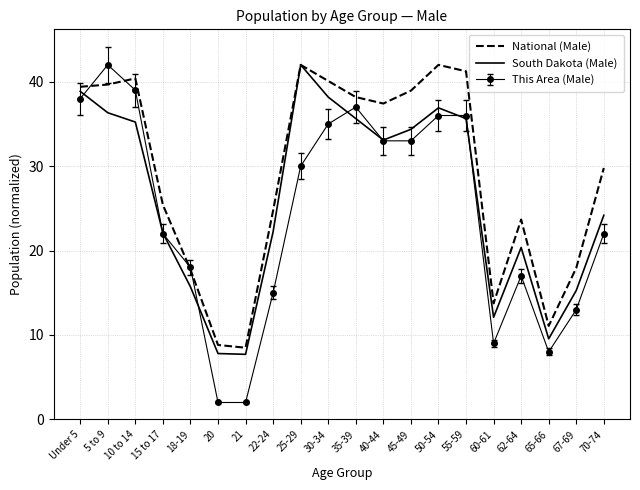

Is the value of National (Male) at 20 greater than the value of This Area (Male) at 67-69?

No